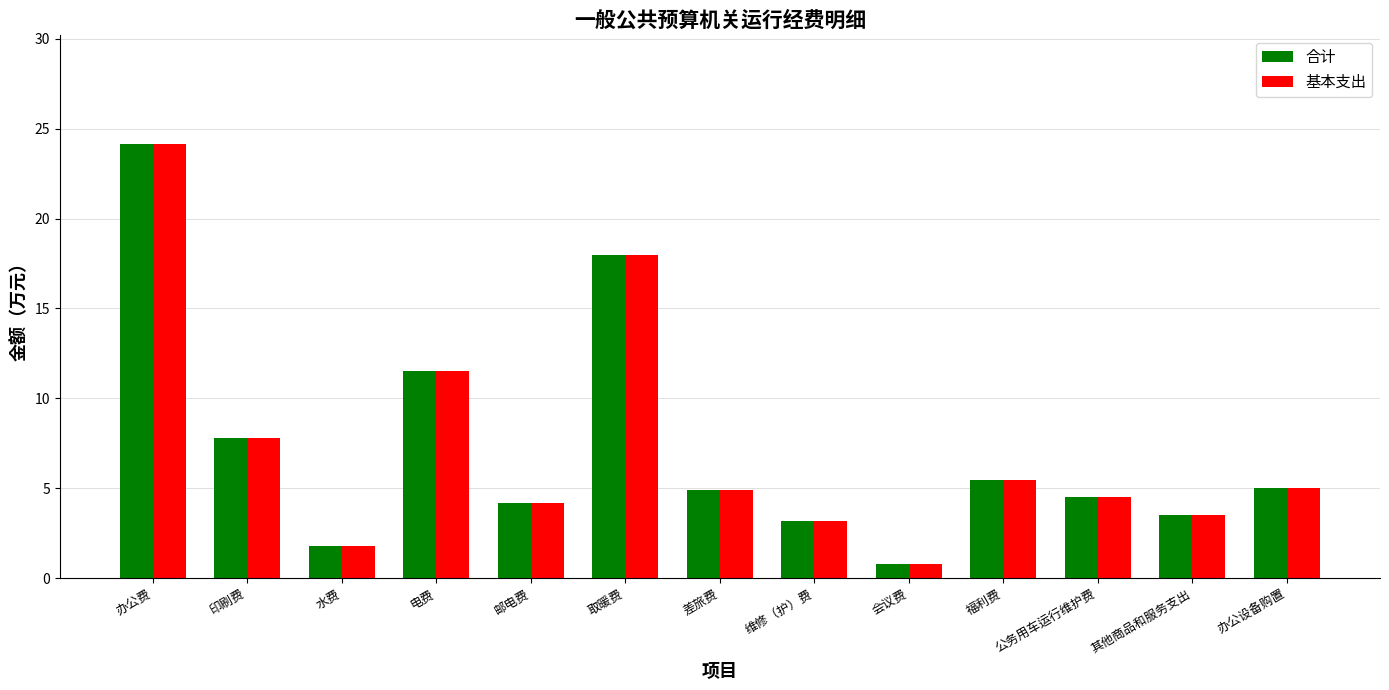

Which label corresponds to the largest value in the chart?

办公费